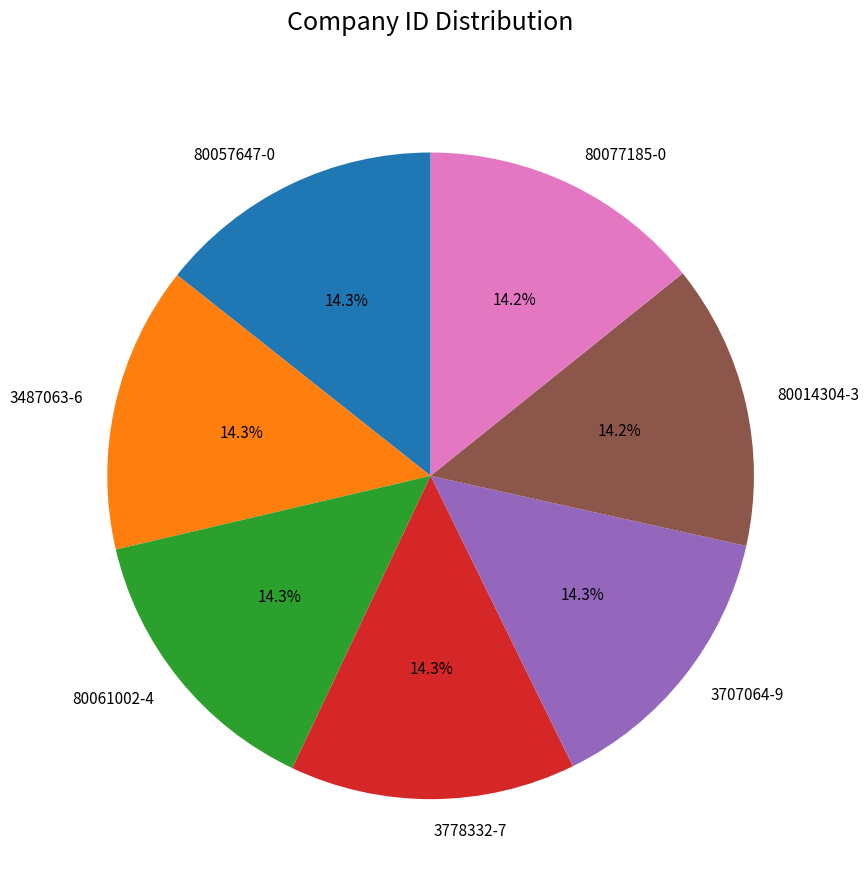

Does 3707064-9 represent more than half of the total?

No